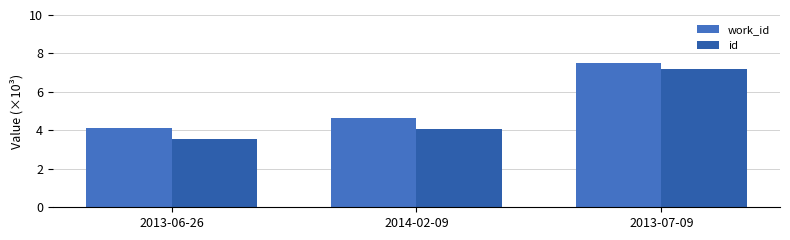

How many bars are there in total?

6